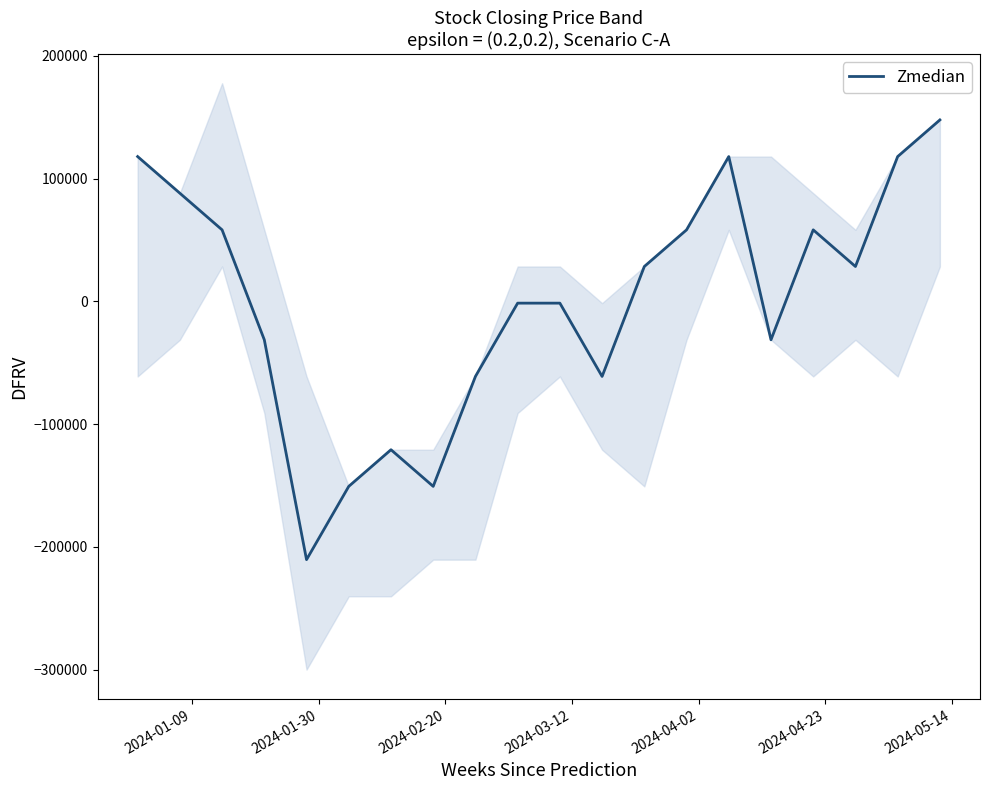

What is the maximum value for Zmedian?

147761.2